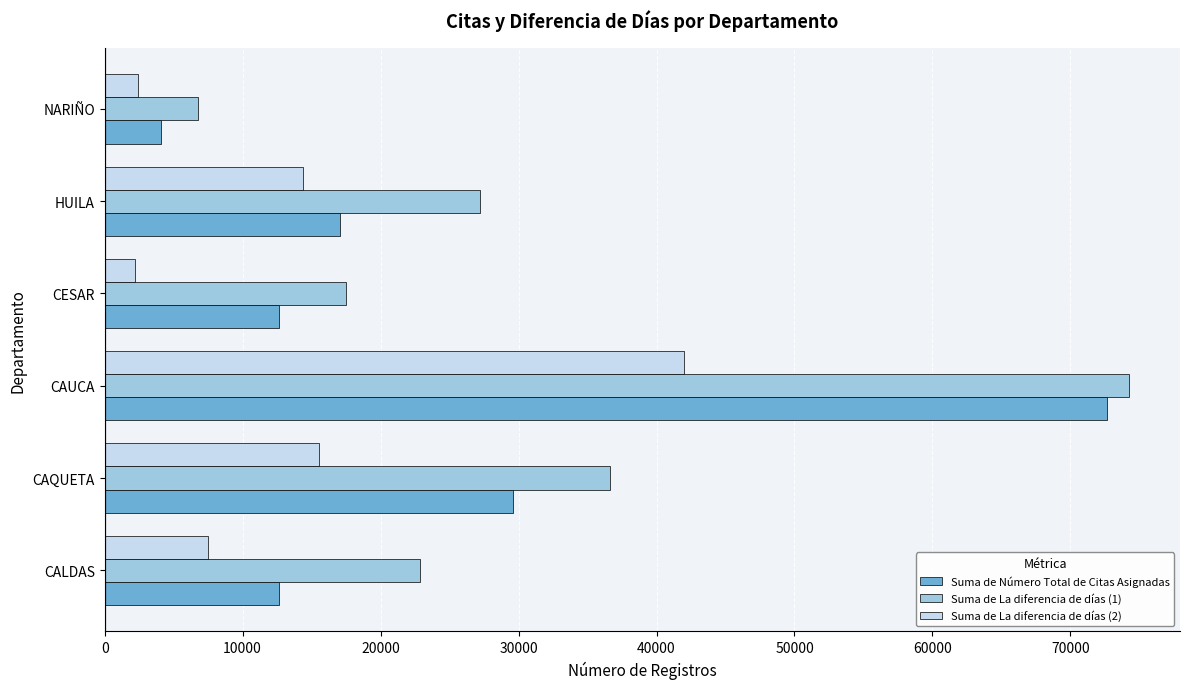

What is the difference between the highest and lowest values at HUILA?

12860